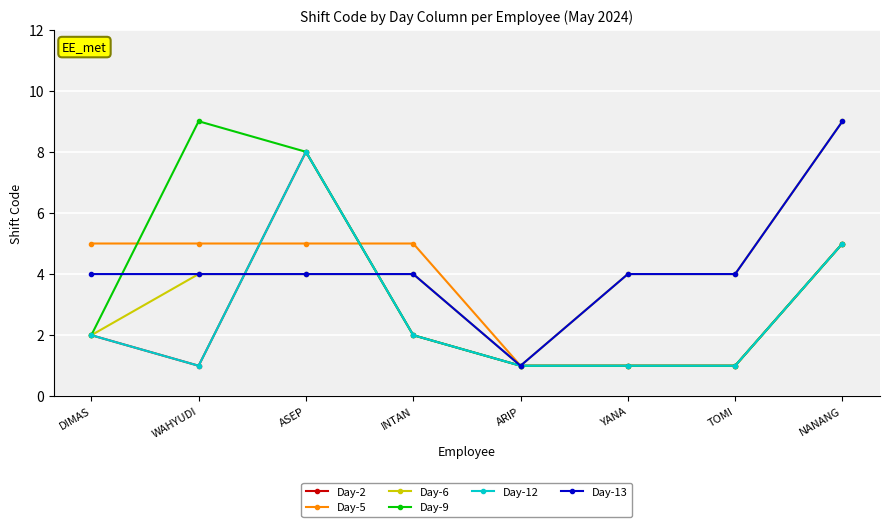

At which category does Day-6 reach its first local valley?

ARIP